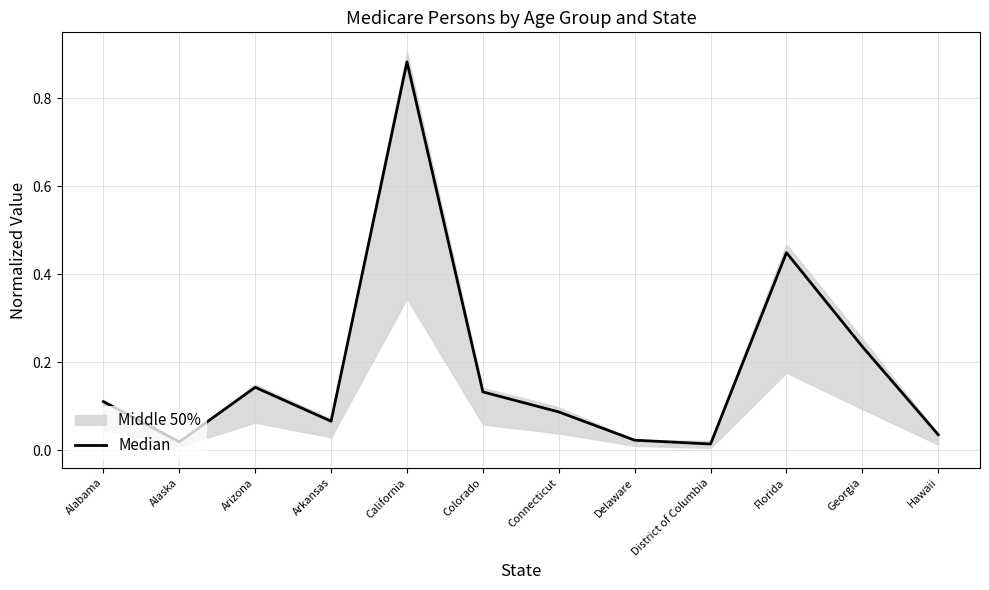

Reading left to right, transcribe all the data shown in this chart.

Alabama=0.1	Alaska=0.0	Arizona=0.1	Arkansas=0.1	California=0.9	Colorado=0.1	Connecticut=0.1	Delaware=0.0	District of Columbia=0.0	Florida=0.4	Georgia=0.2	Hawaii=0.0